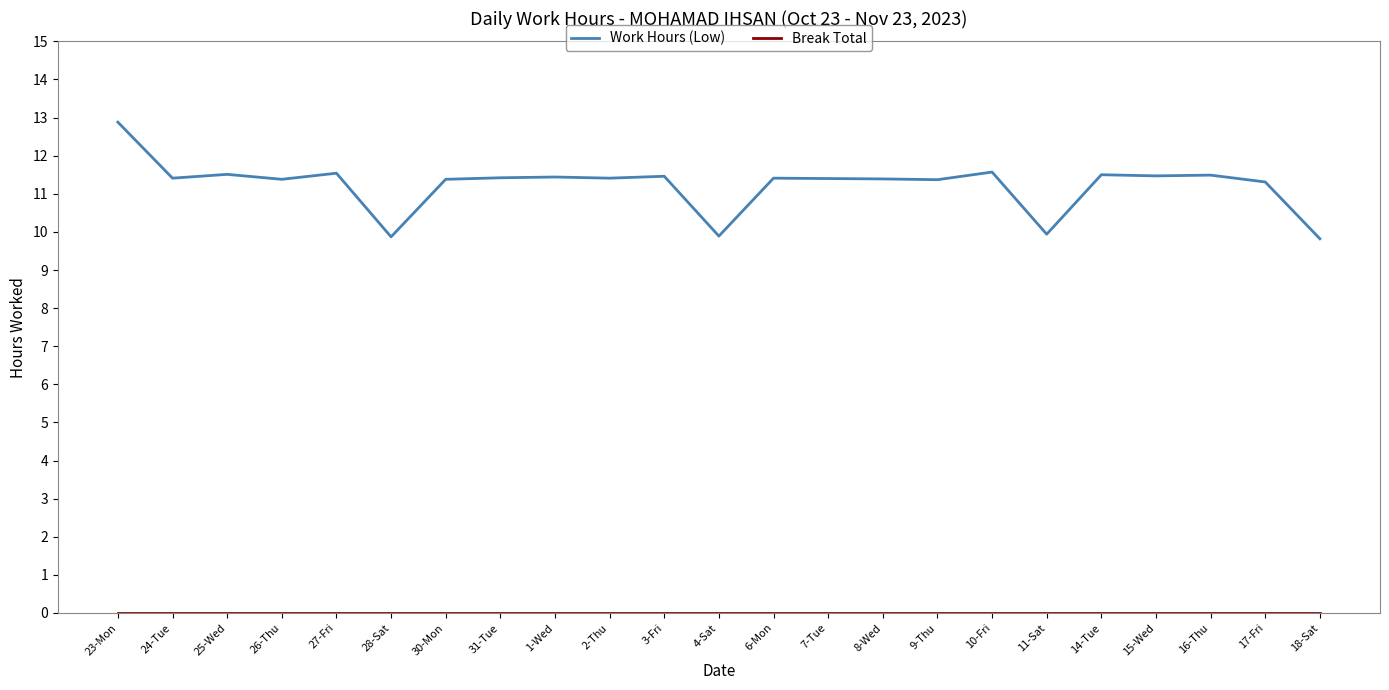

What is the average value of the Work Hours (Low) series?

11.2